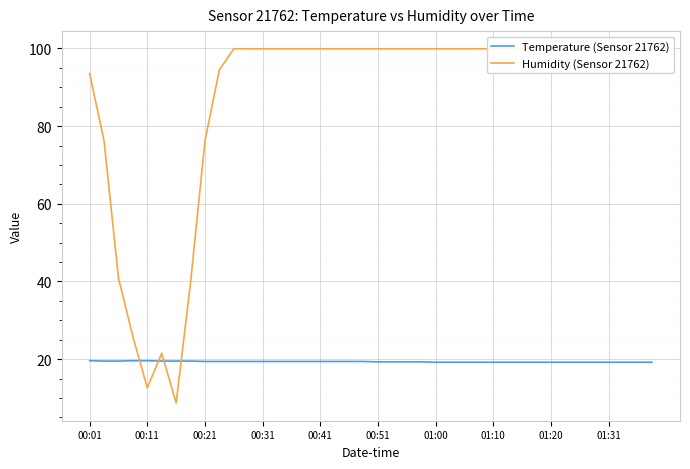

What is the sum of the Temperature (Sensor 21762) values at 22 and 37?

38.5